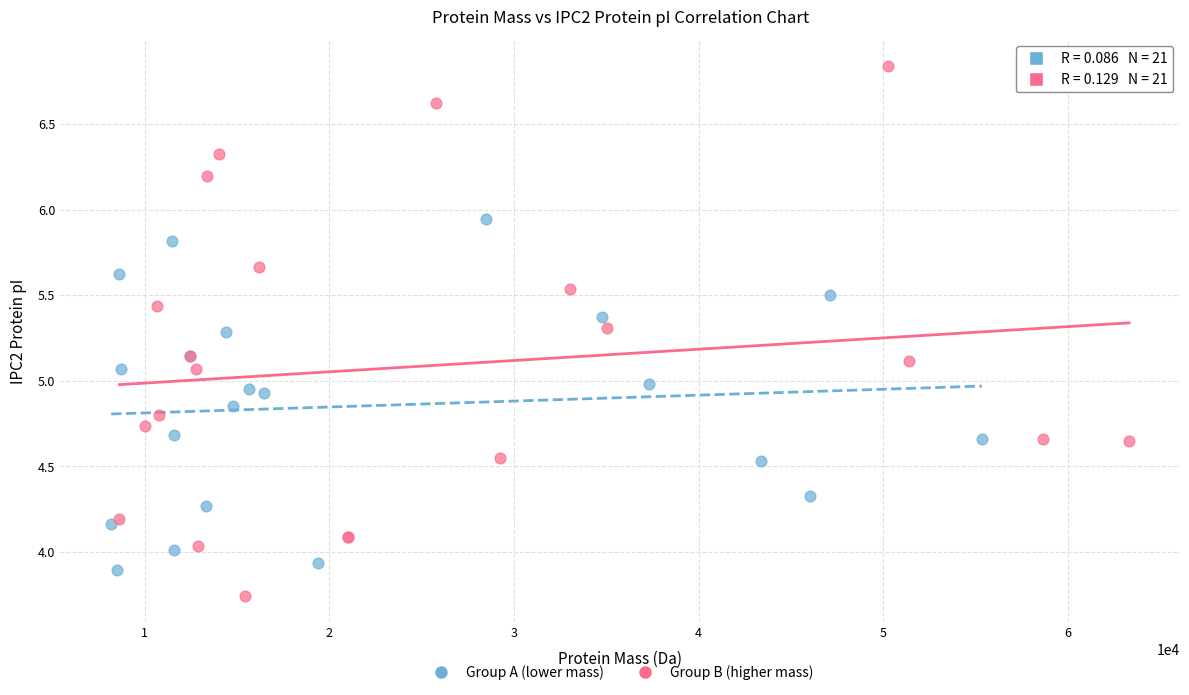

Which series has the widest spread of Y values?

Group B (higher mass)